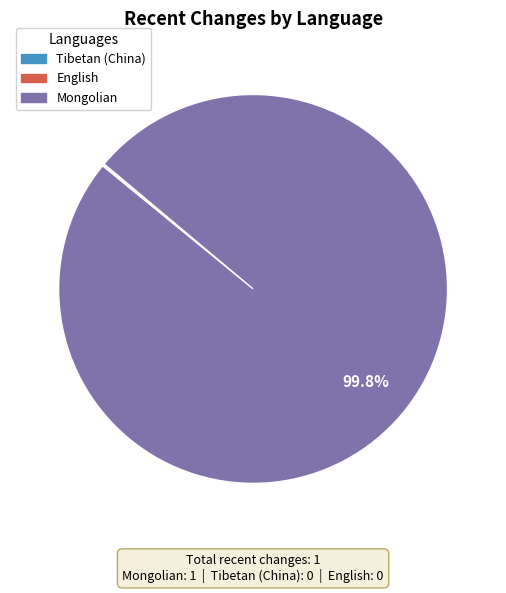

What is the largest slice in the pie chart?

Mongolian